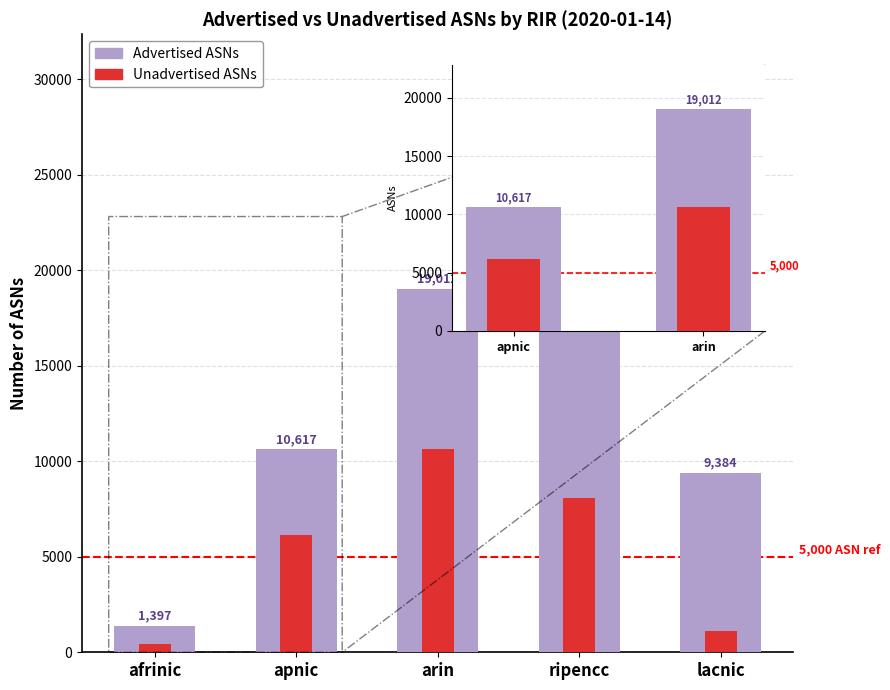

True or false: Advertised ASNs has a value of 829 at afrinic.

False